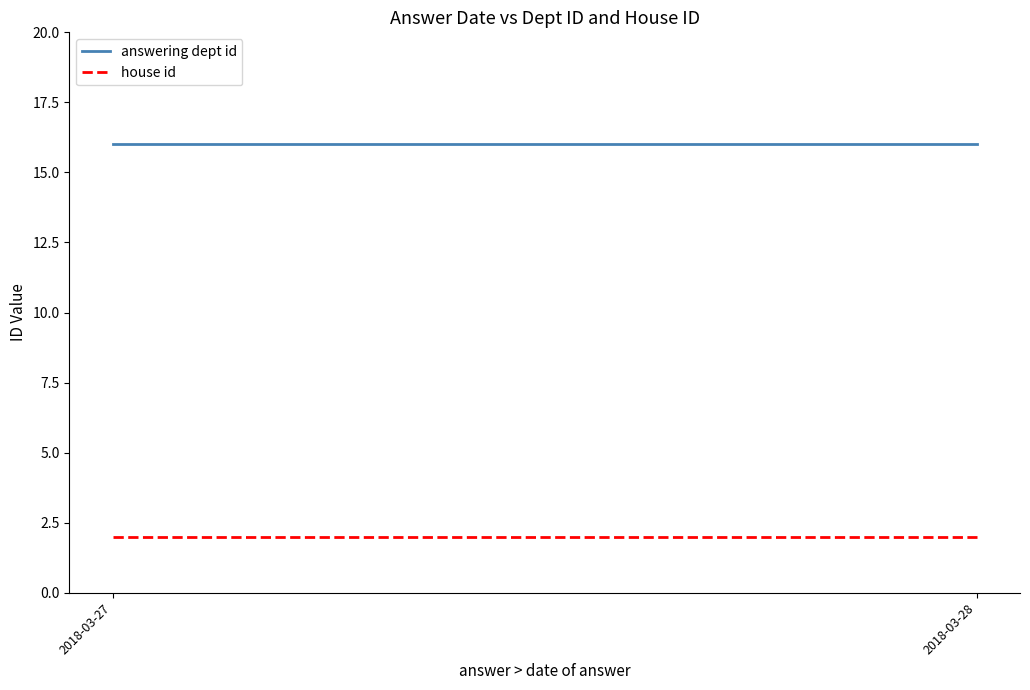

Which has a higher value, 2018-03-27 or 2018-03-28?

2018-03-27